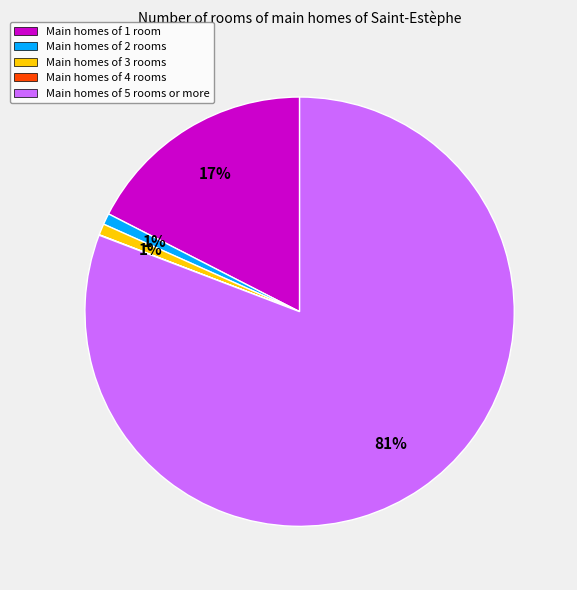

Does Main homes of 3 rooms represent more than half of the total?

No